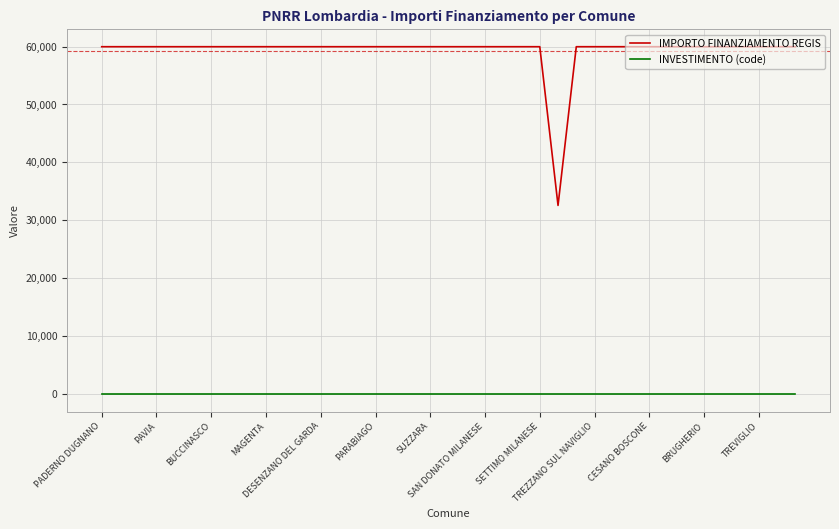

What are all the series names shown in the legend?

IMPORTO FINANZIAMENTO REGIS, INVESTIMENTO (code)